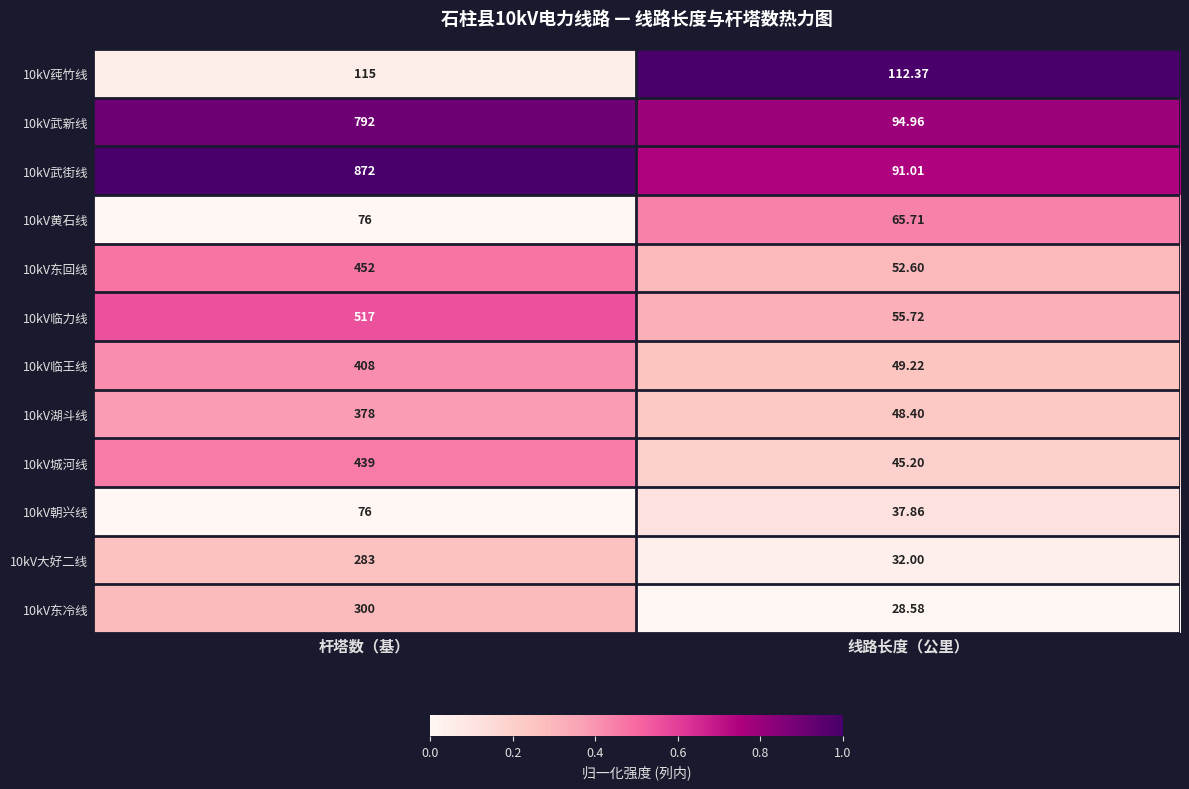

Which label corresponds to the smallest value in the chart?

线路长度（公里）